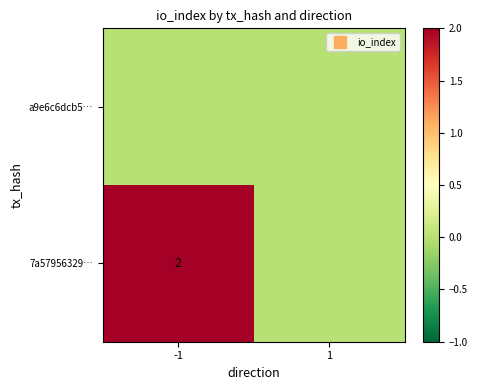

What is the highest value of the 7a57956329… series?

2